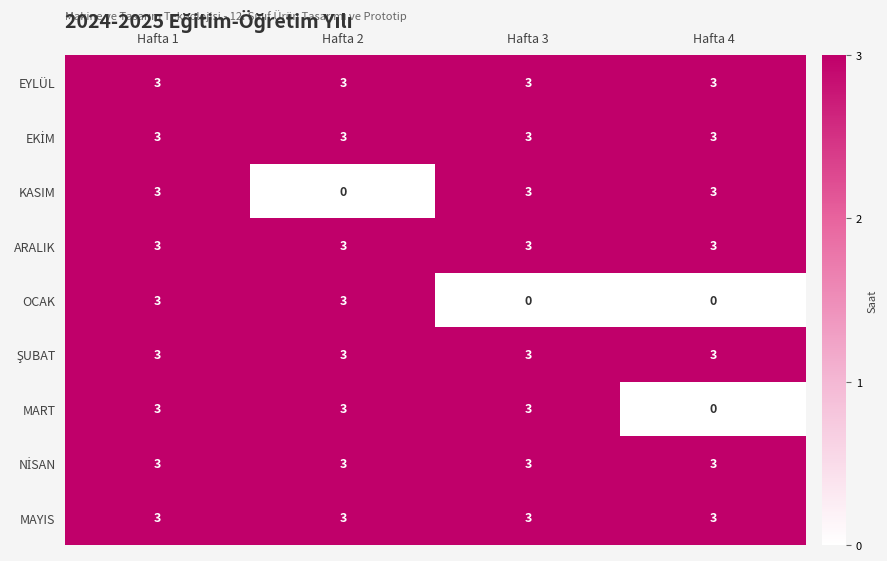

What is the spread (max minus min) of values at Hafta 4?

3